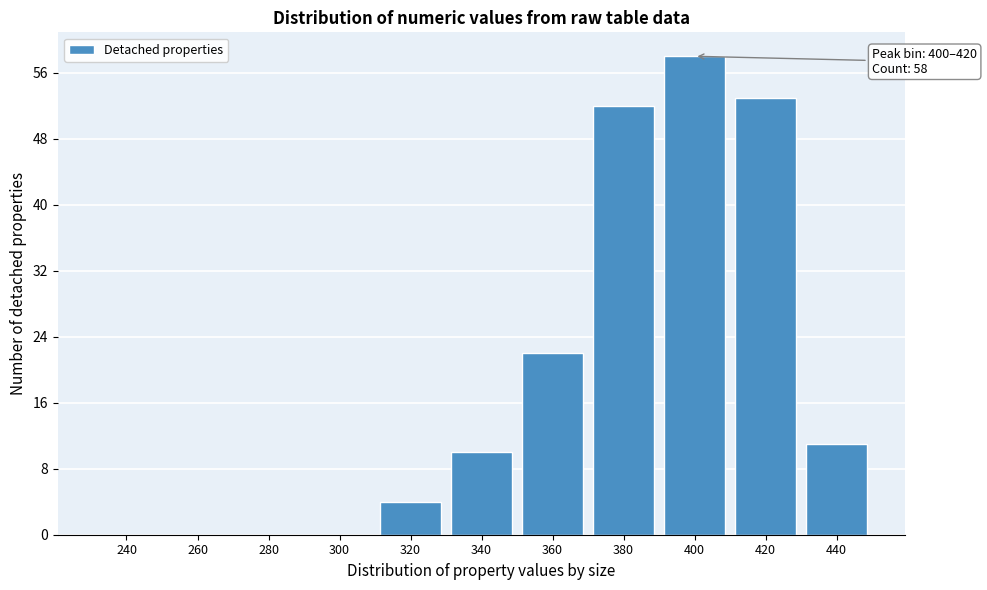

Reading right to left, what are all the values shown in this chart?

440=11	420=53	400=58	380=52	360=22	340=10	320=4	300=0	280=0	260=0	240=0